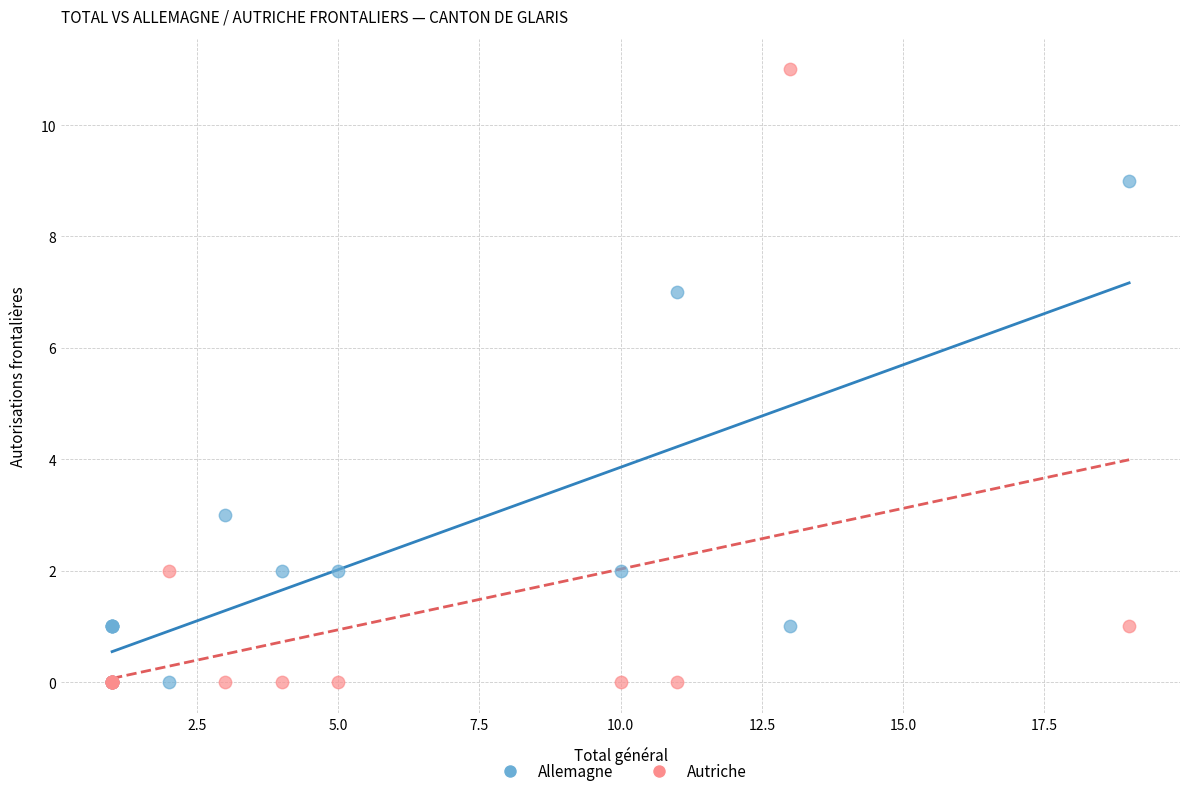

In the Allemagne series, what Y value is closest to 4?

3